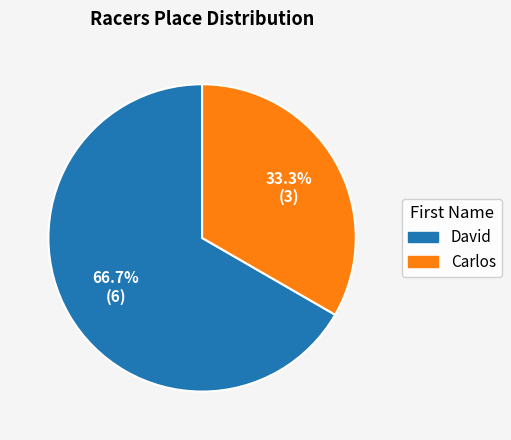

True or false: Carlos accounts for 28% of the total.

False